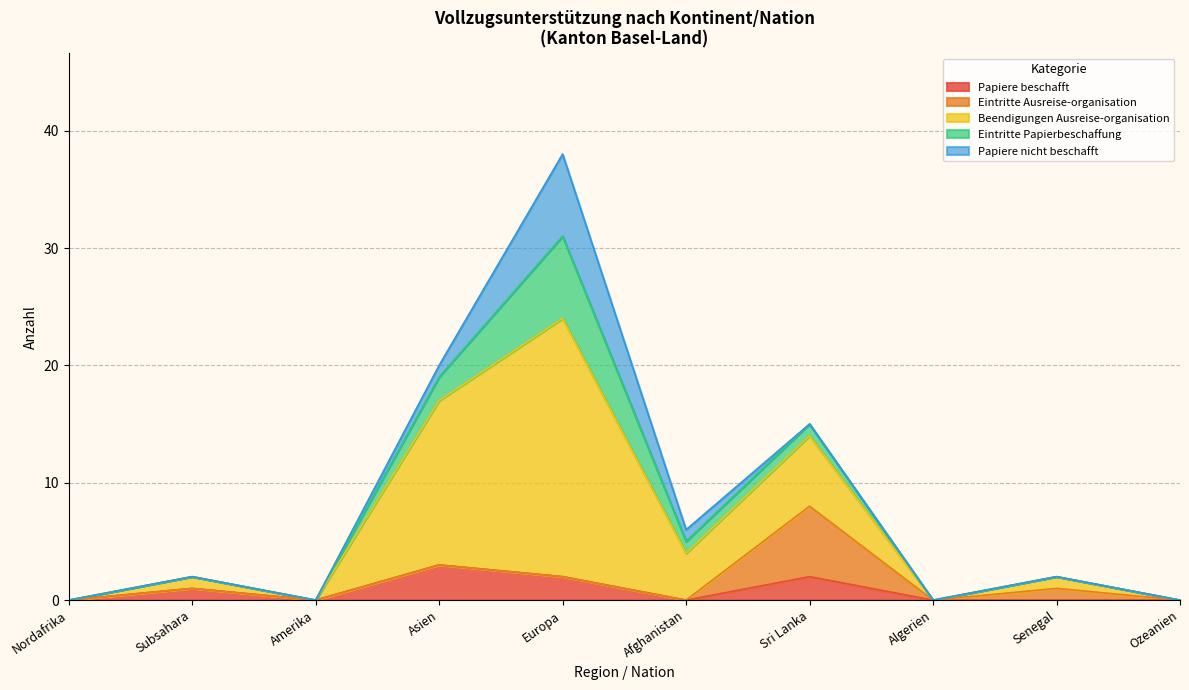

The value of Papiere beschafft at Afghanistan is 0. True or false?

True